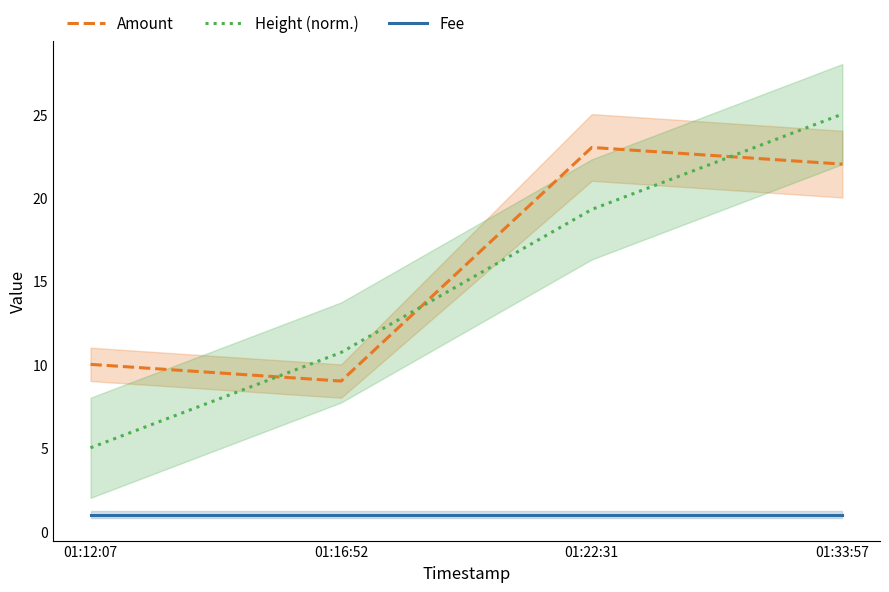

How many series are shown in this chart?

3